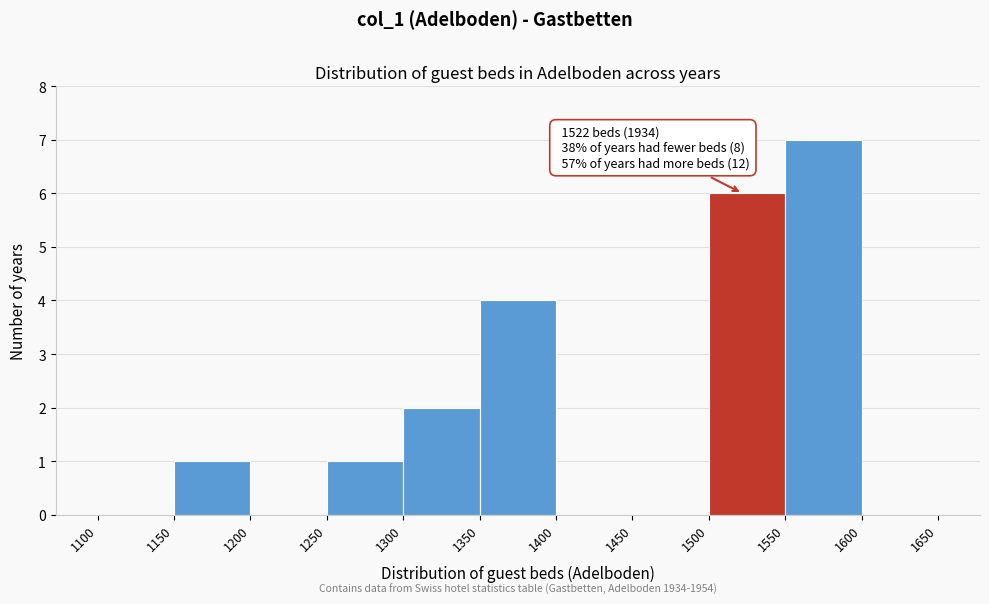

Which range on the x-axis has the tallest bar?

1550 to 1600